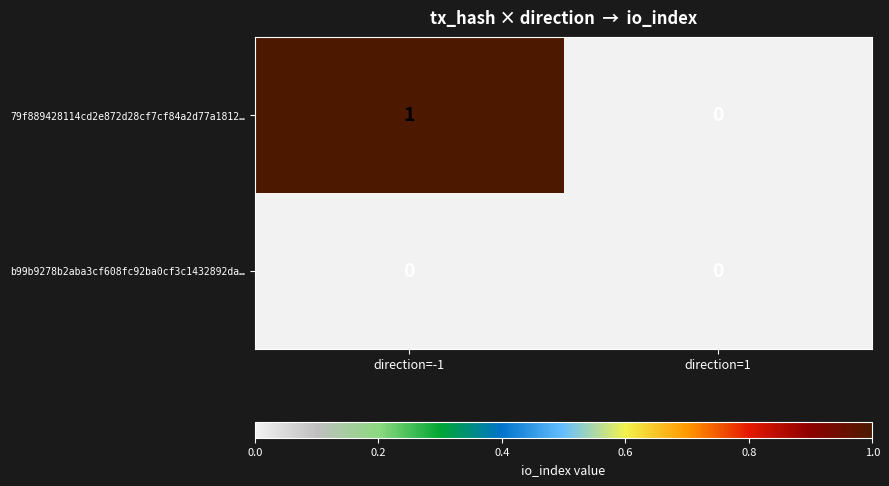

Which category has the highest value in the 79f889428114cd2e872d28cf7cf84a2d77a1812… series?

direction=-1